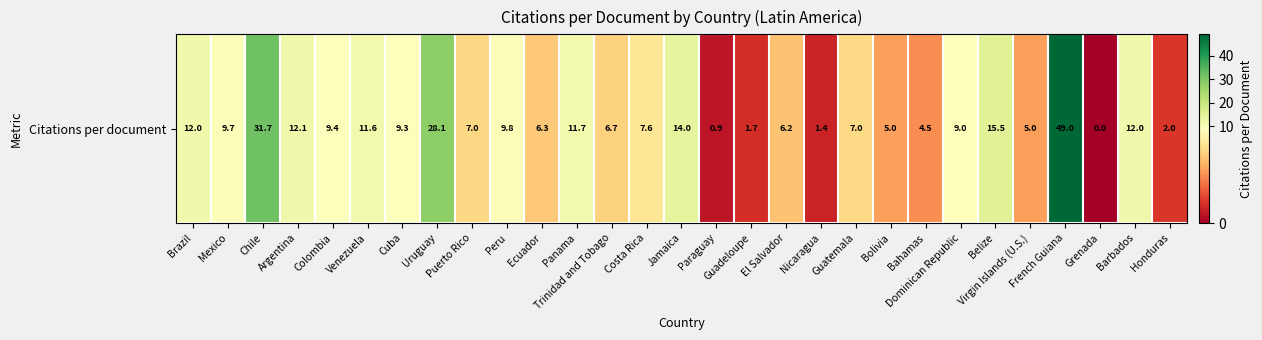

Count the number of categories in the chart.

29